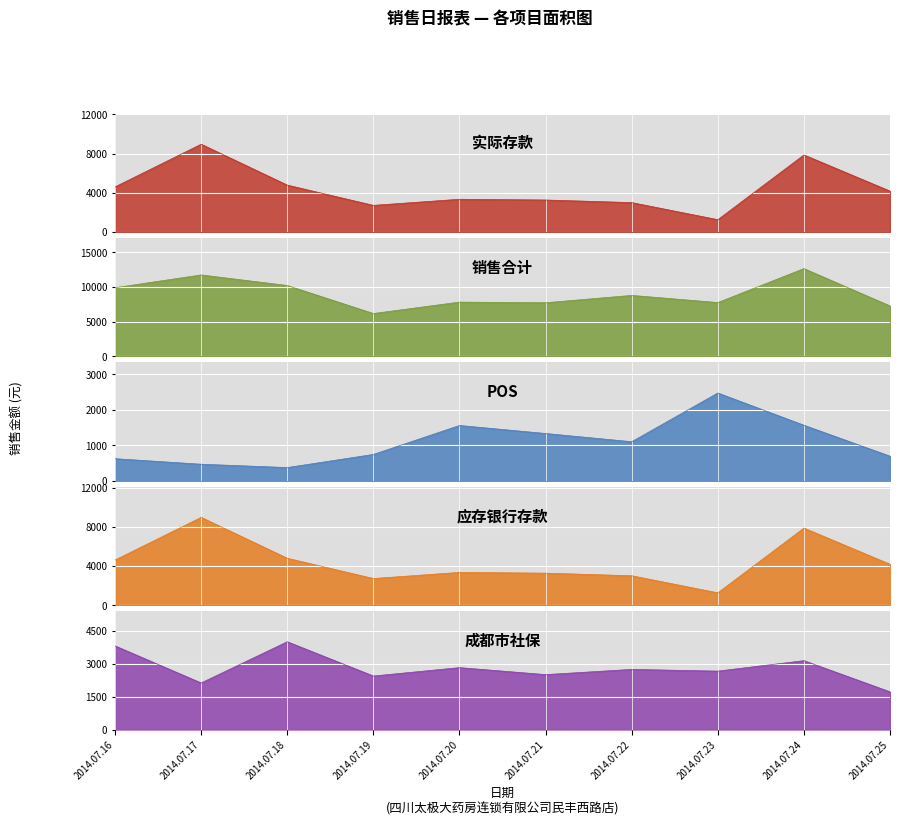

What value does the 成都市社保 series have at 2014.07.19?

2433.7